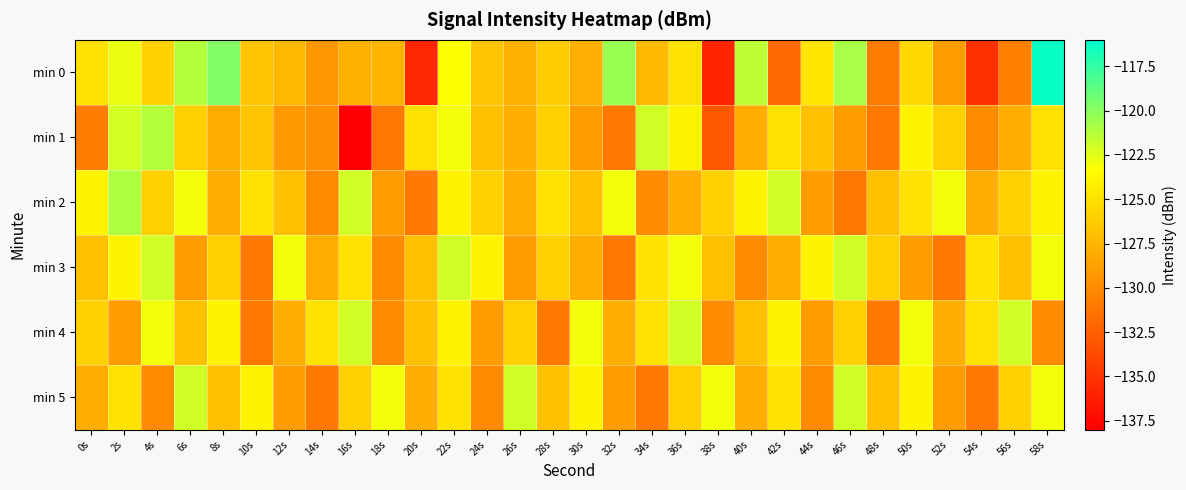

Count the number of data series in this chart.

6